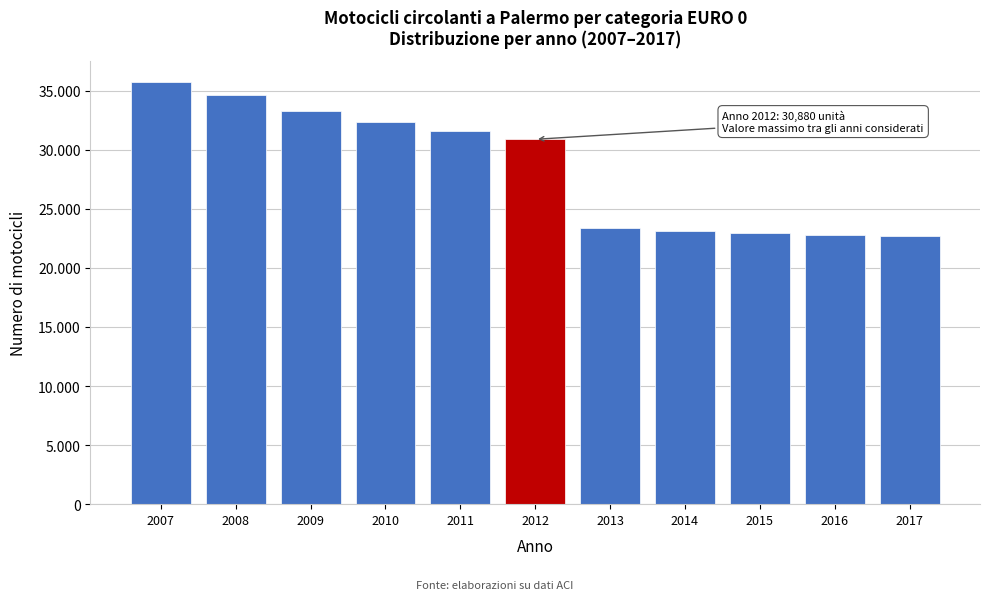

Does the chart contain any negative values?

No